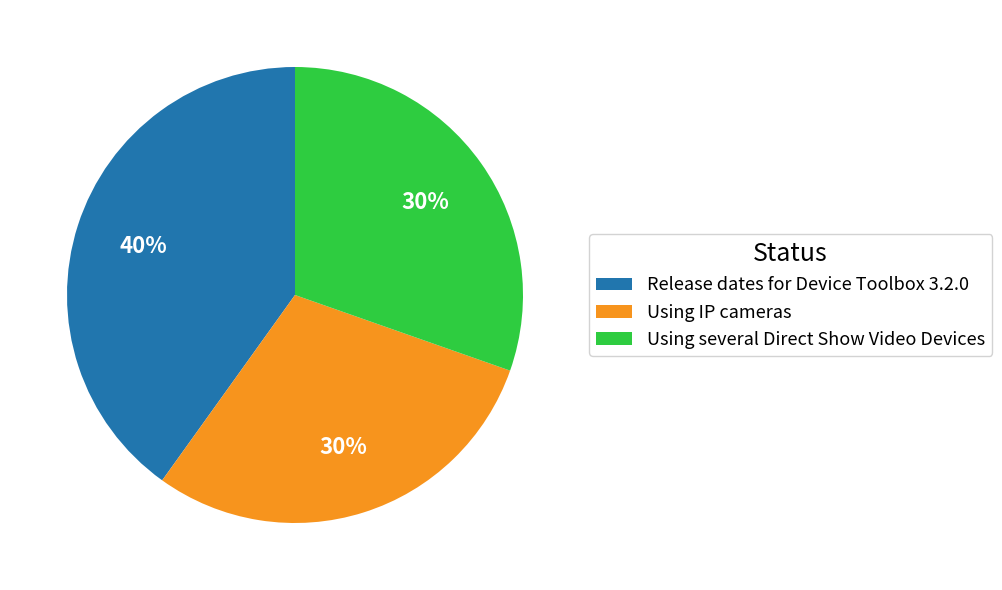

To the nearest percent, what portion does Using several Direct Show Video Devices represent?

30%